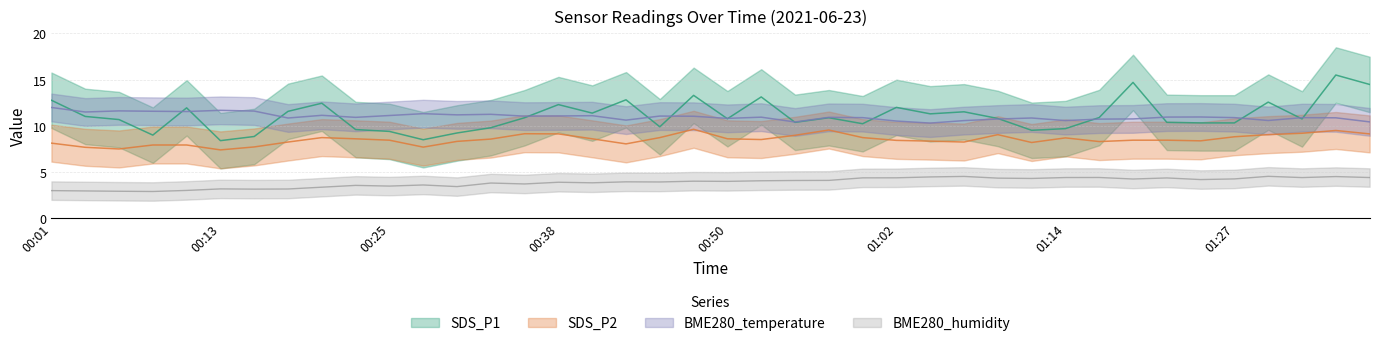

How many data points in SDS_P2 are less than 8?

7